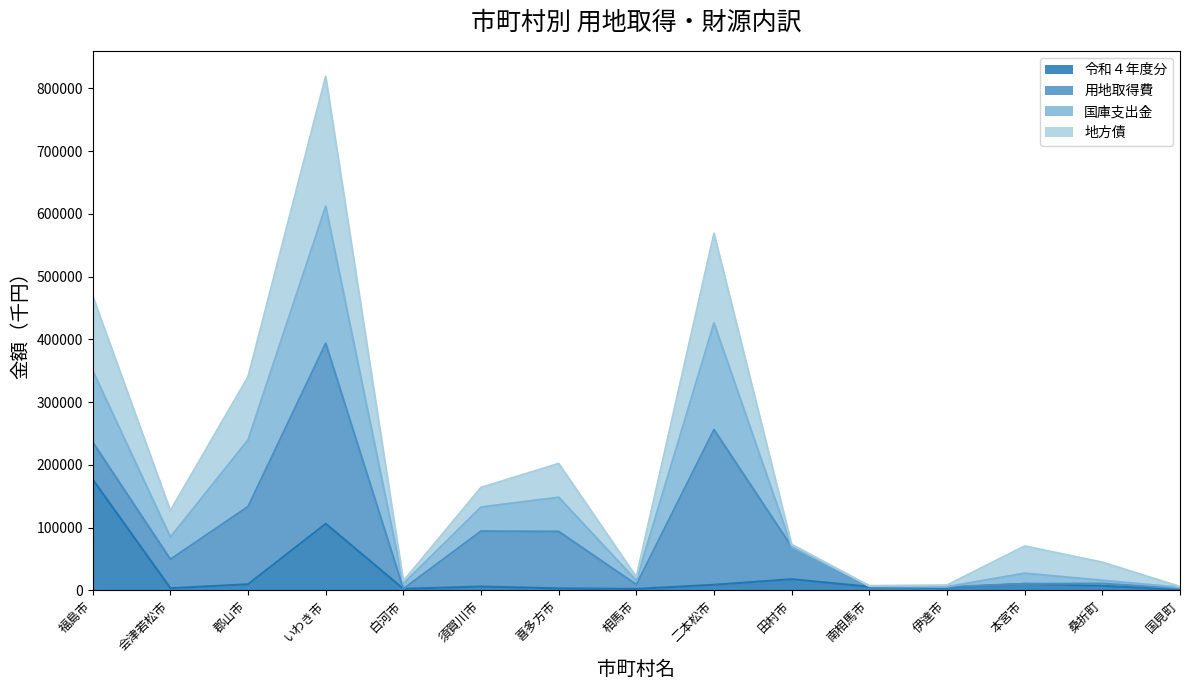

At how many categories does at least one series exceed 352894?

3